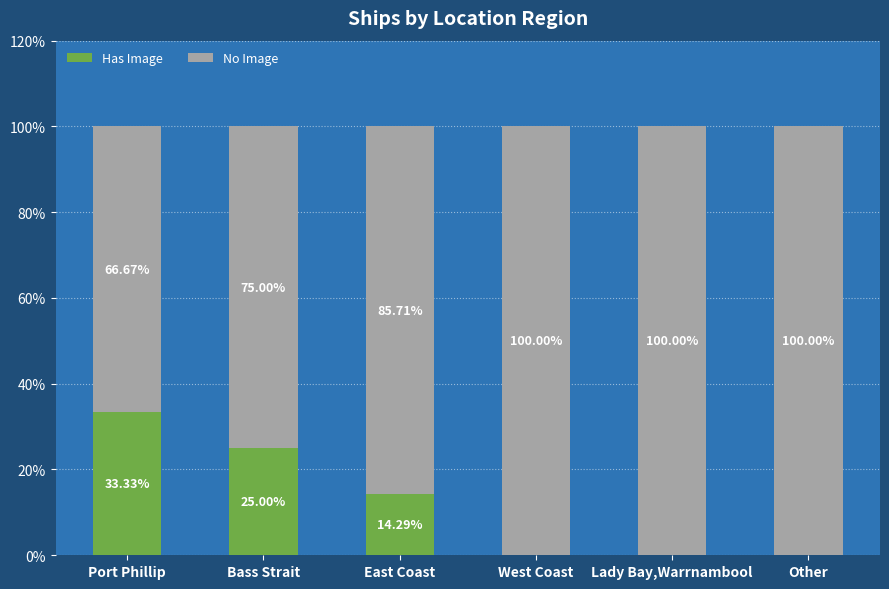

At which label is Has Image closest to 16?

East Coast